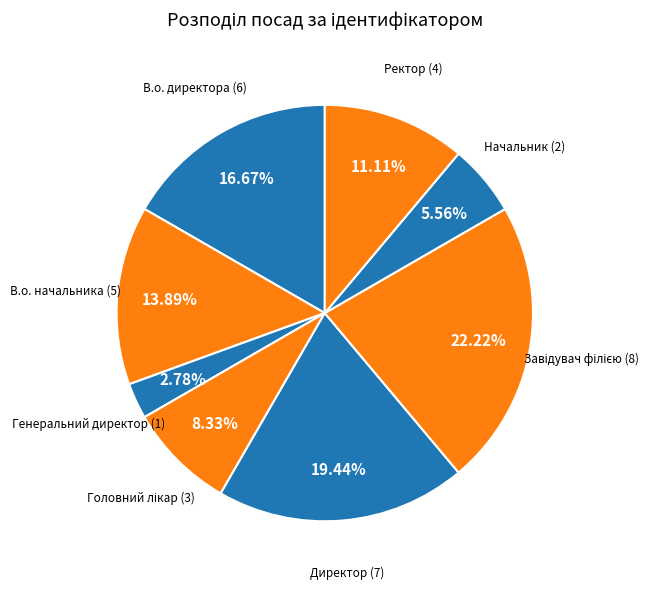

Which has a higher value, Директор or Ректор?

Директор